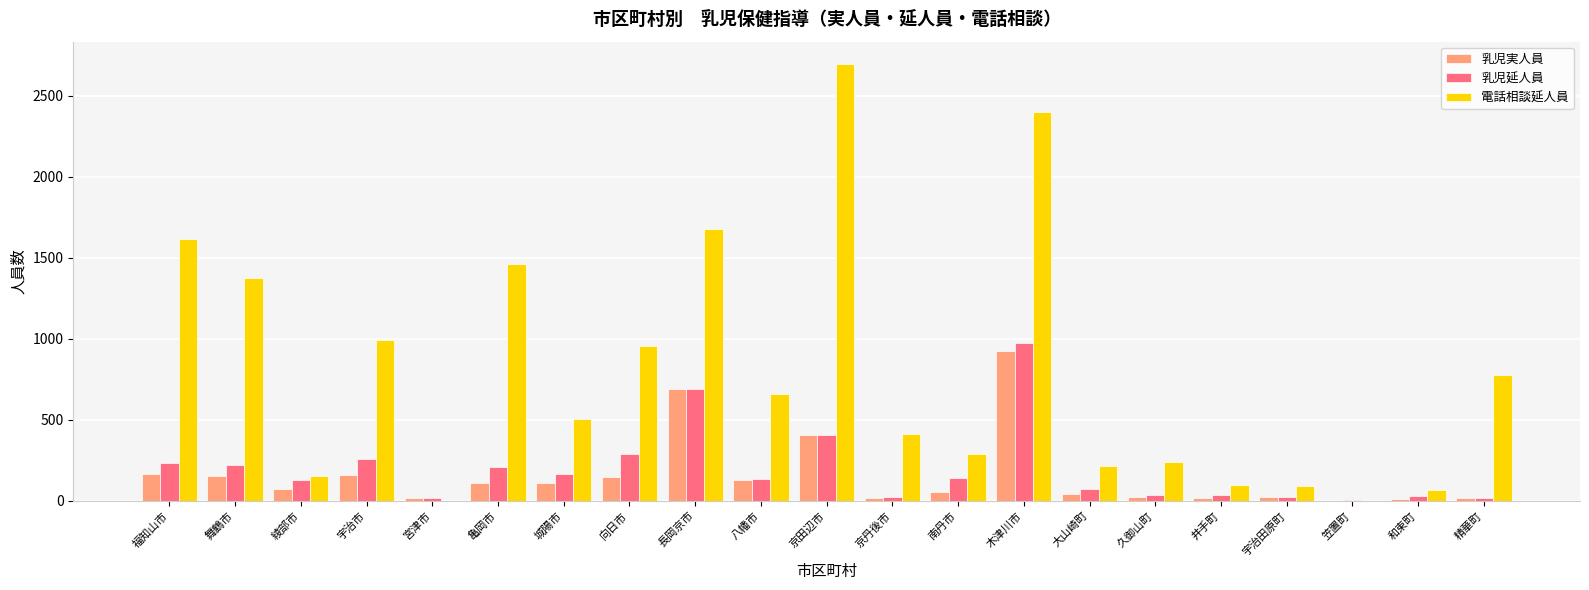

Which series has the largest total across all categories?

電話相談延人員